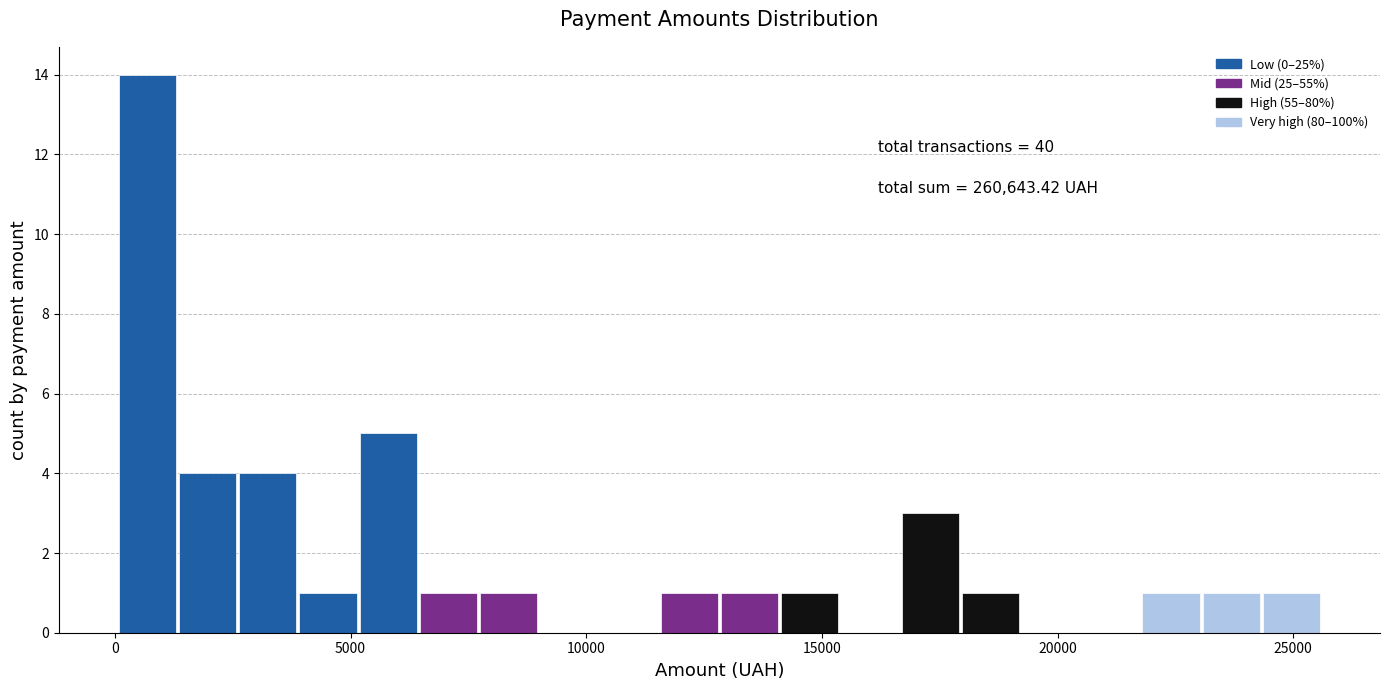

Around what value on the x-axis is the tallest bar? Give the approximate position of its centre, as read against the axis.

500